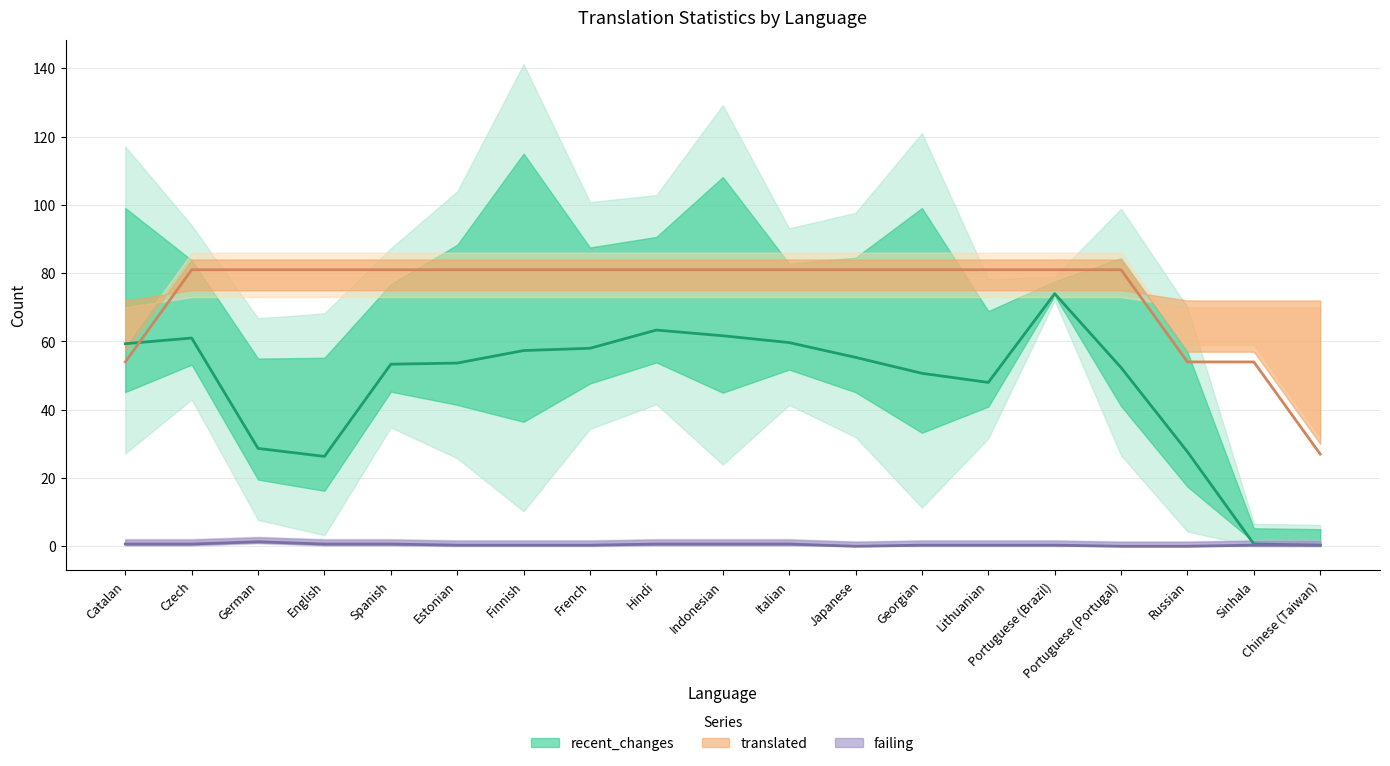

Where is recent_changes nearest to the value 48?

Lithuanian